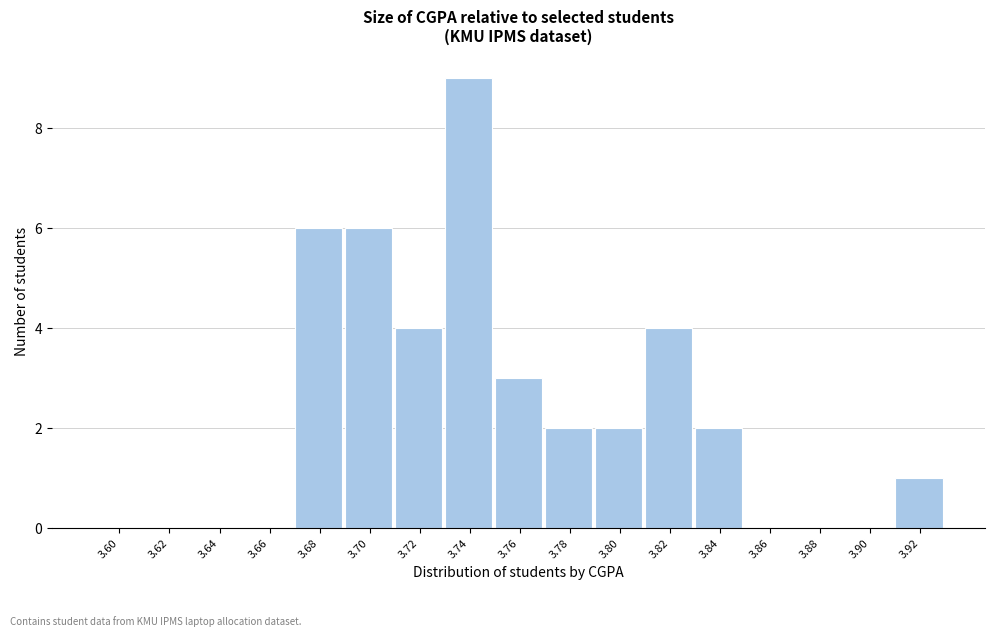

Reading left to right, transcribe all the data shown in this chart.

3.60=0	3.62=0	3.64=0	3.66=0	3.68=6	3.70=6	3.72=4	3.74=9	3.76=3	3.78=2	3.80=2	3.82=4	3.84=2	3.86=0	3.88=0	3.90=0	3.92=1